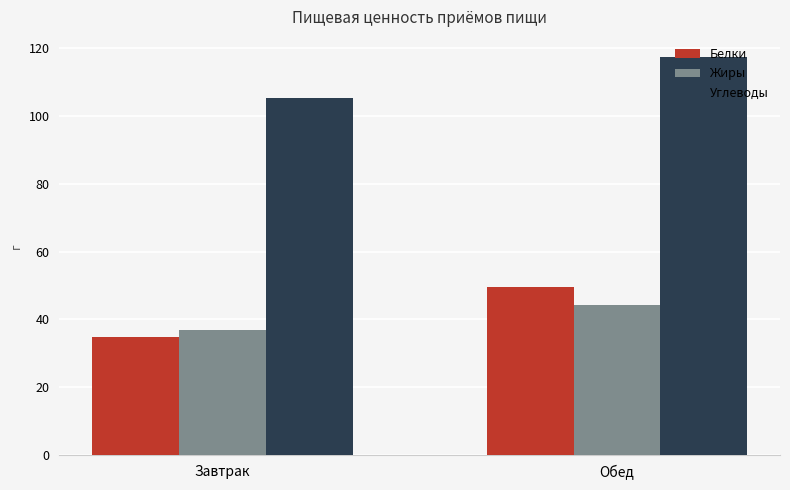

How many bars are there in each group?

3